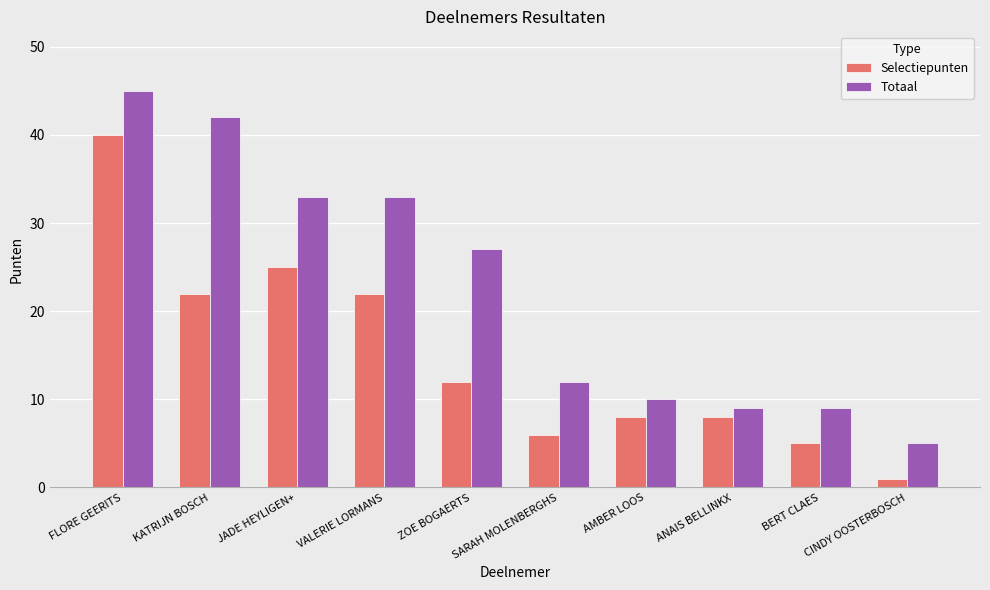

Which series has the widest spread of values?

Totaal